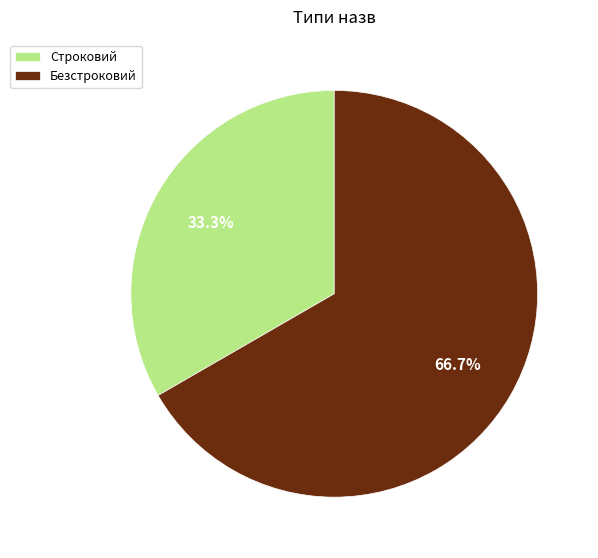

What is the largest slice in the pie chart?

Безстроковий